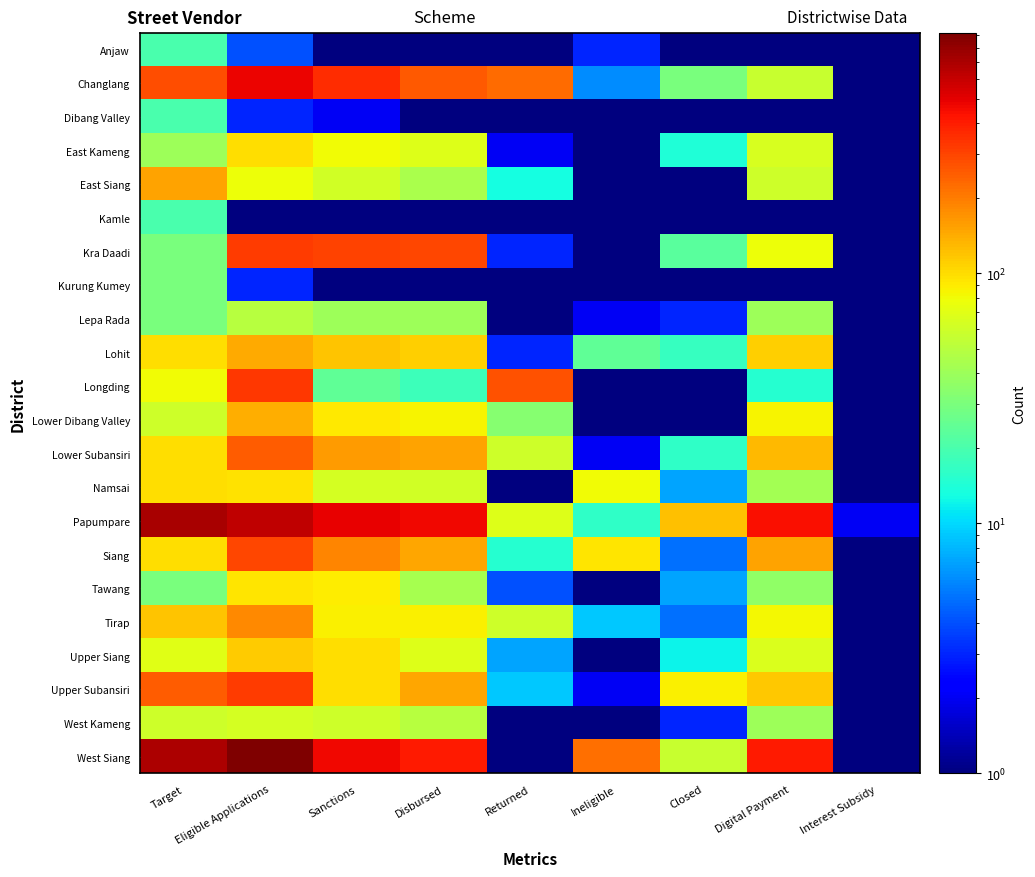

At Closed, list the series in order from largest to smallest.

Papumpare, Upper Subansiri, West Siang, Changlang, Kra Daadi, Lohit, Lower Subansiri, East Kameng, Upper Siang, Namsai, Tawang, Siang, Tirap, Lepa Rada, West Kameng, Lower Dibang Valley, Anjaw, Dibang Valley, East Siang, Kamle, Kurung Kumey, Longding